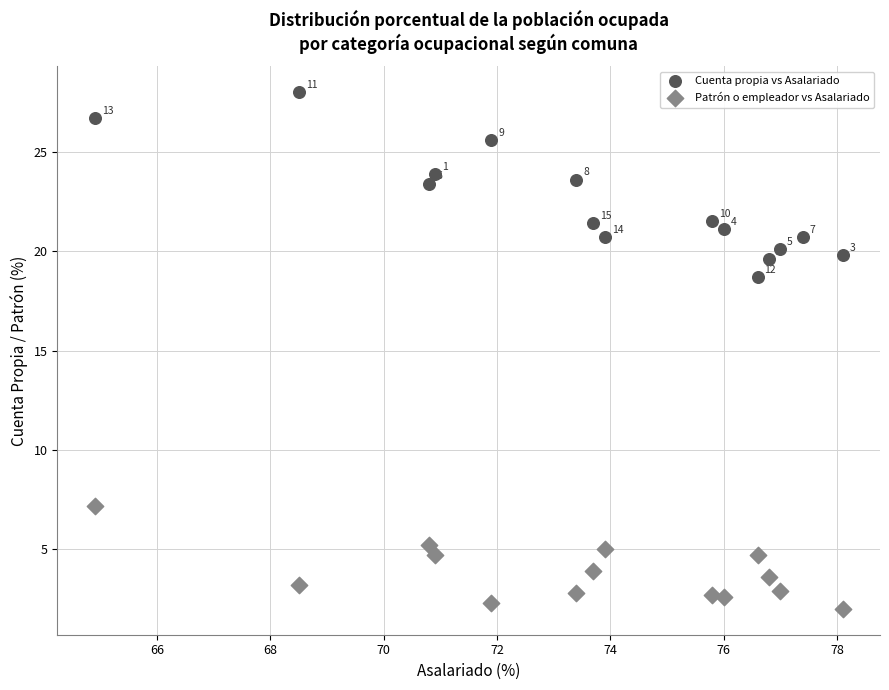

Which series contains the highest Y value?

Cuenta propia vs Asalariado